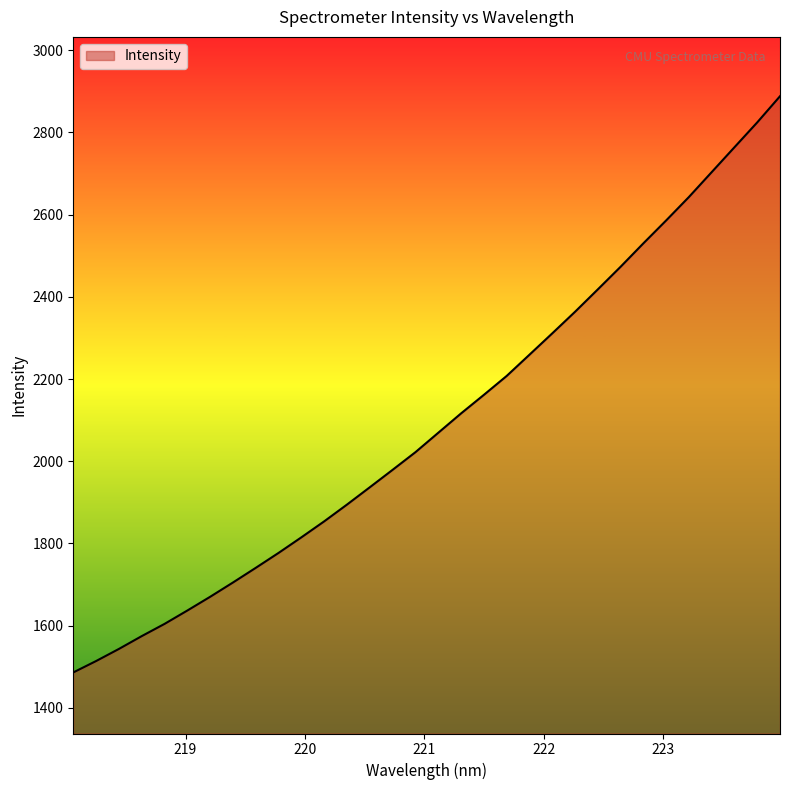

How many values are below 2069?

16